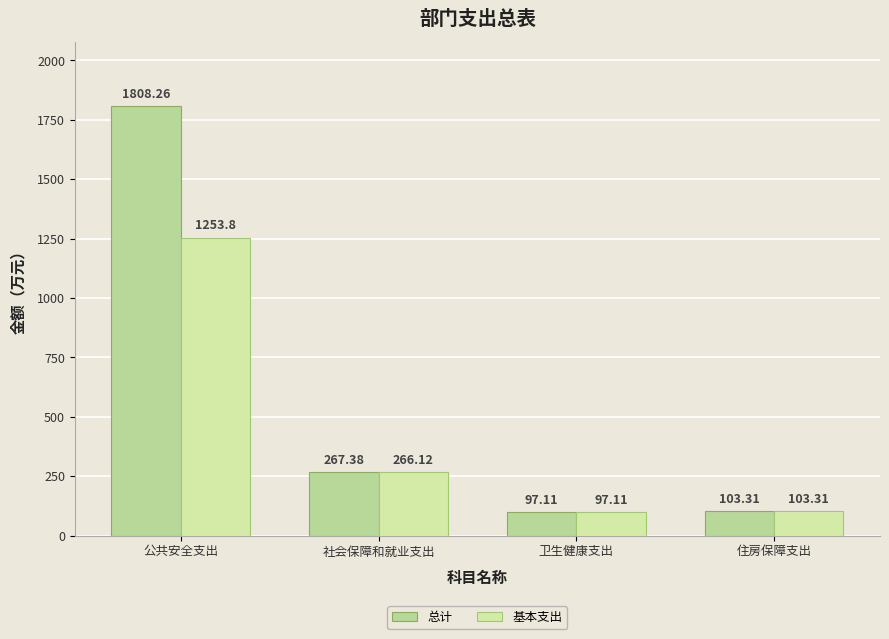

What is the lowest value of the 基本支出 series?

97.1